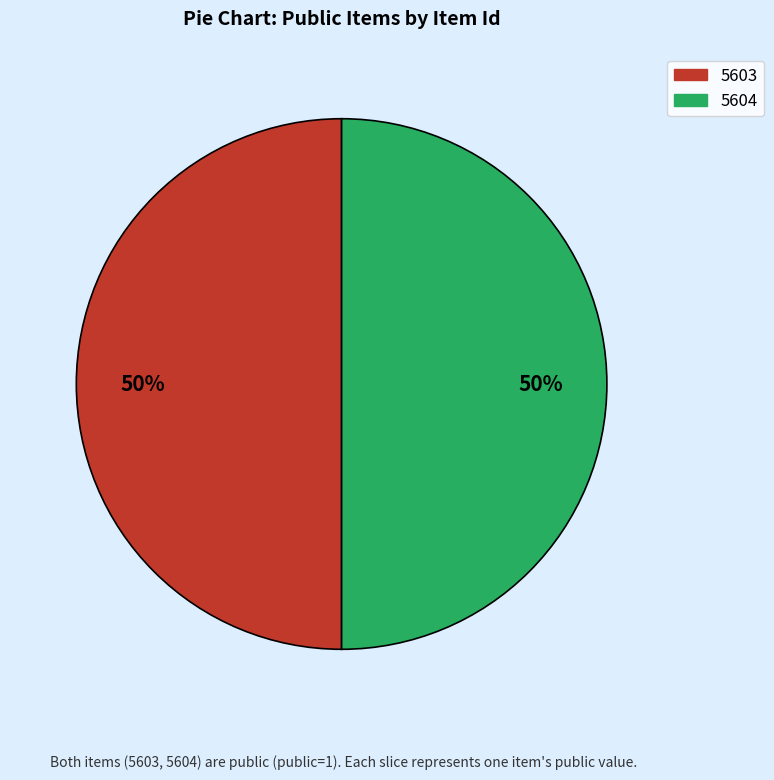

True or false: 5604 accounts for 41% of the total.

False